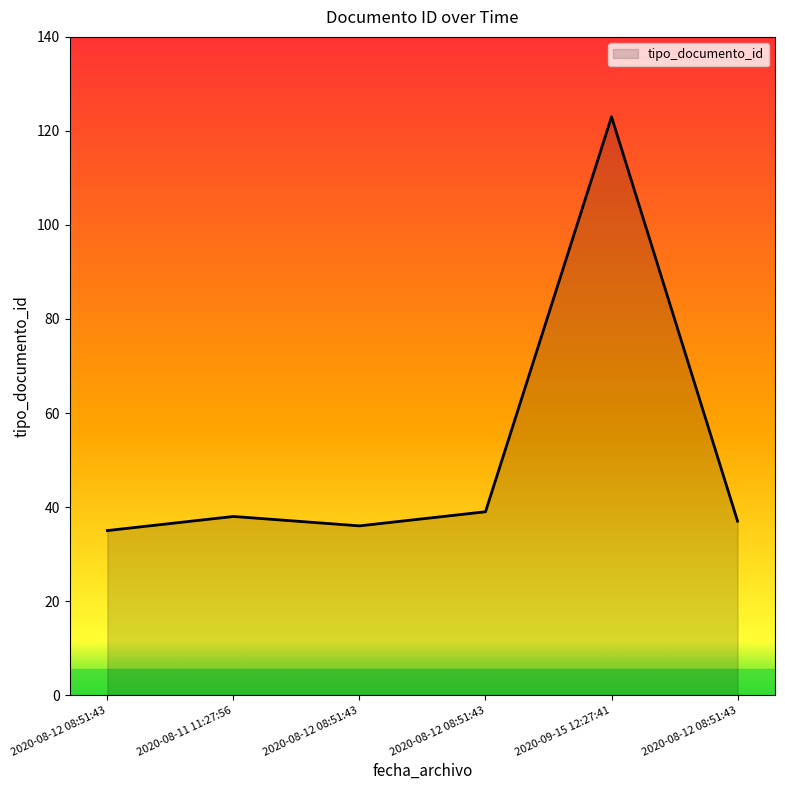

What is the smallest value displayed?

35